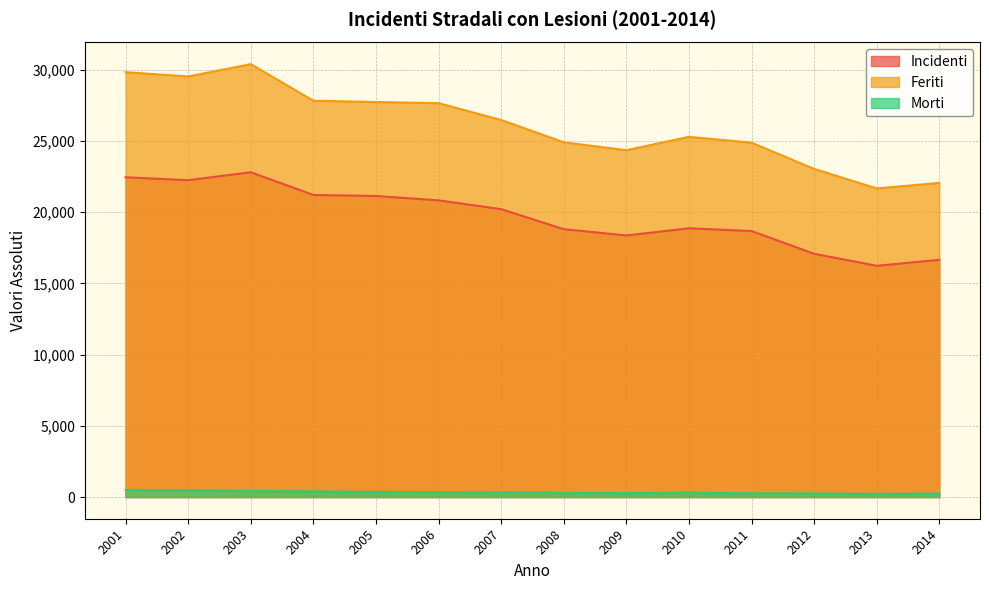

True or false: Incidenti and Morti cross at least once.

False